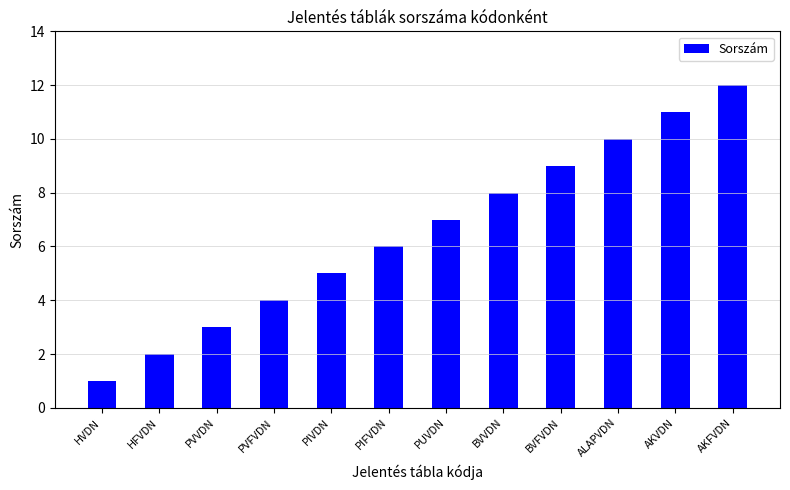

List the labels in order of value, smallest first.

HVDN, HFVDN, PVVDN, PVFVDN, PIVDN, PIFVDN, PUVDN, BVVDN, BVFVDN, ALAPVDN, AKVDN, AKFVDN